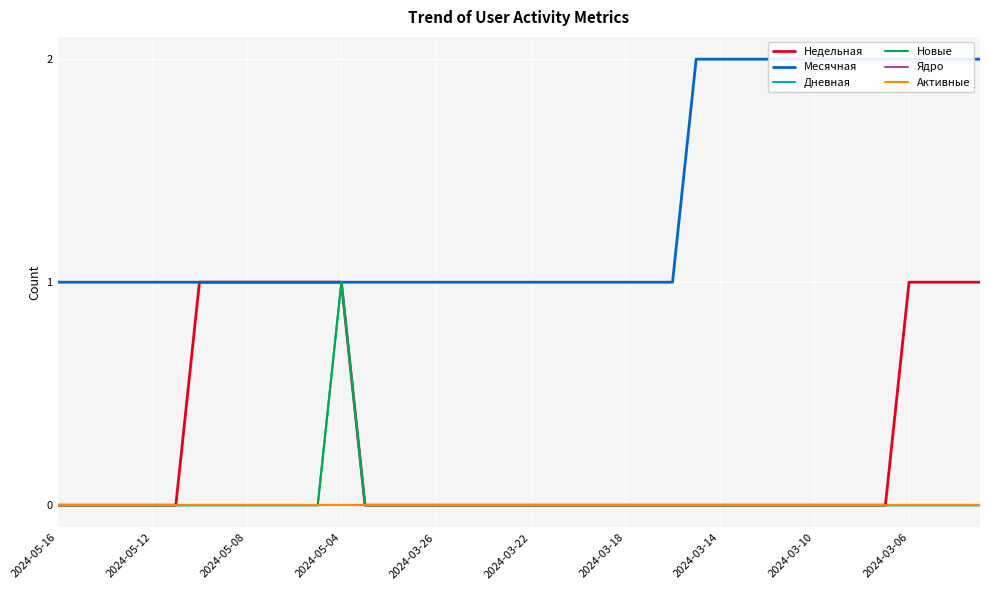

What is the spread (max minus min) of values at 23?

1